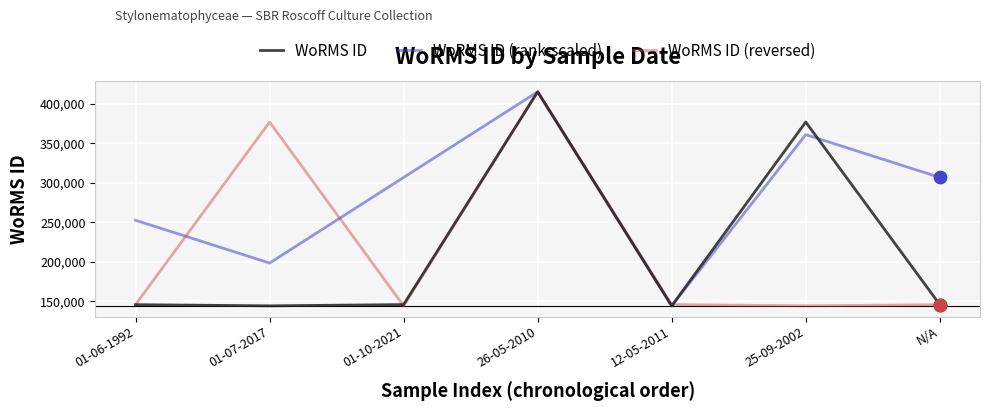

At how many categories does at least one series exceed 373230?

3